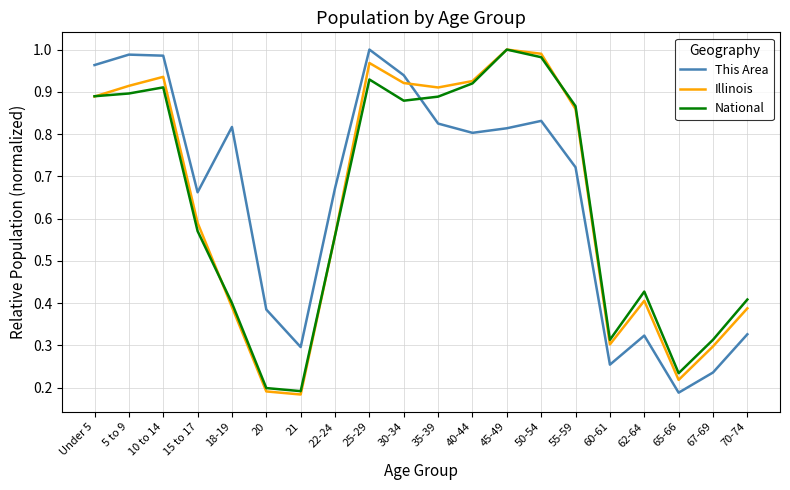

True or false: Illinois and National cross at least once.

True